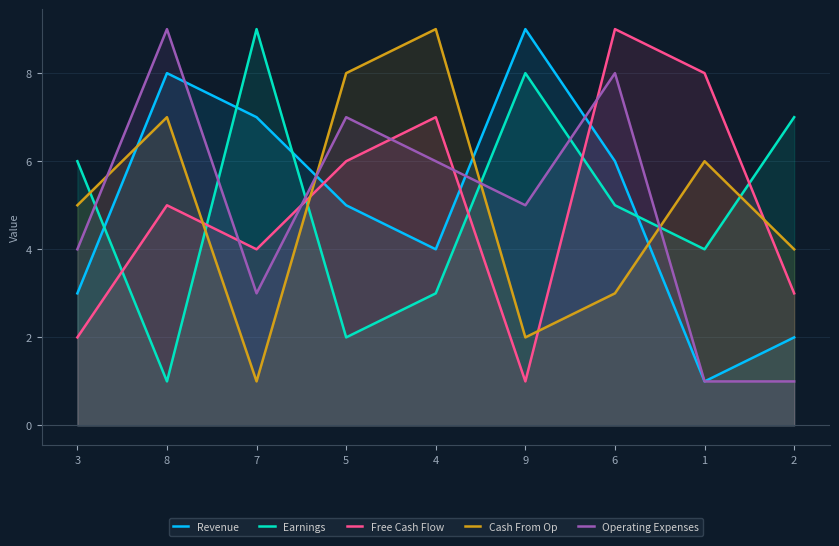

How many values in the Operating Expenses series are below 5?

4